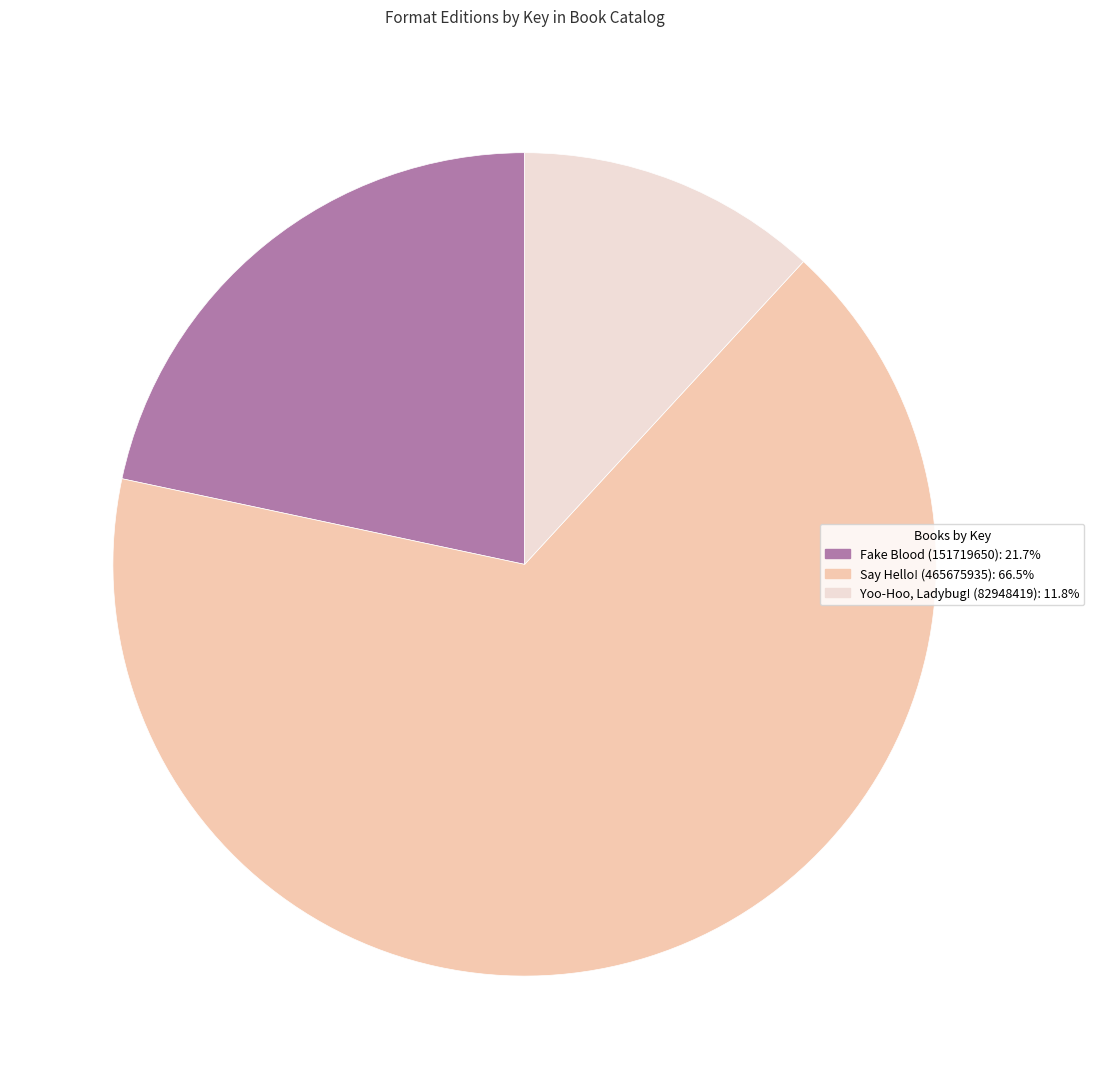

Do Say Hello! (465675935) and Yoo-Hoo, Ladybug! (82948419) together represent more than half of the pie?

Yes